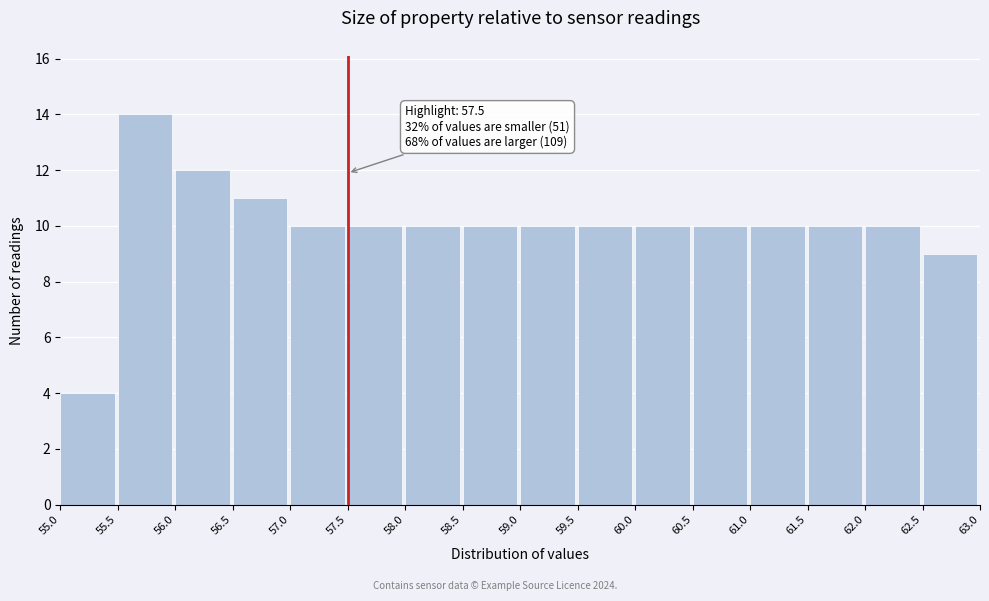

Which range on the x-axis has the tallest bar?

55.5 to 56.0